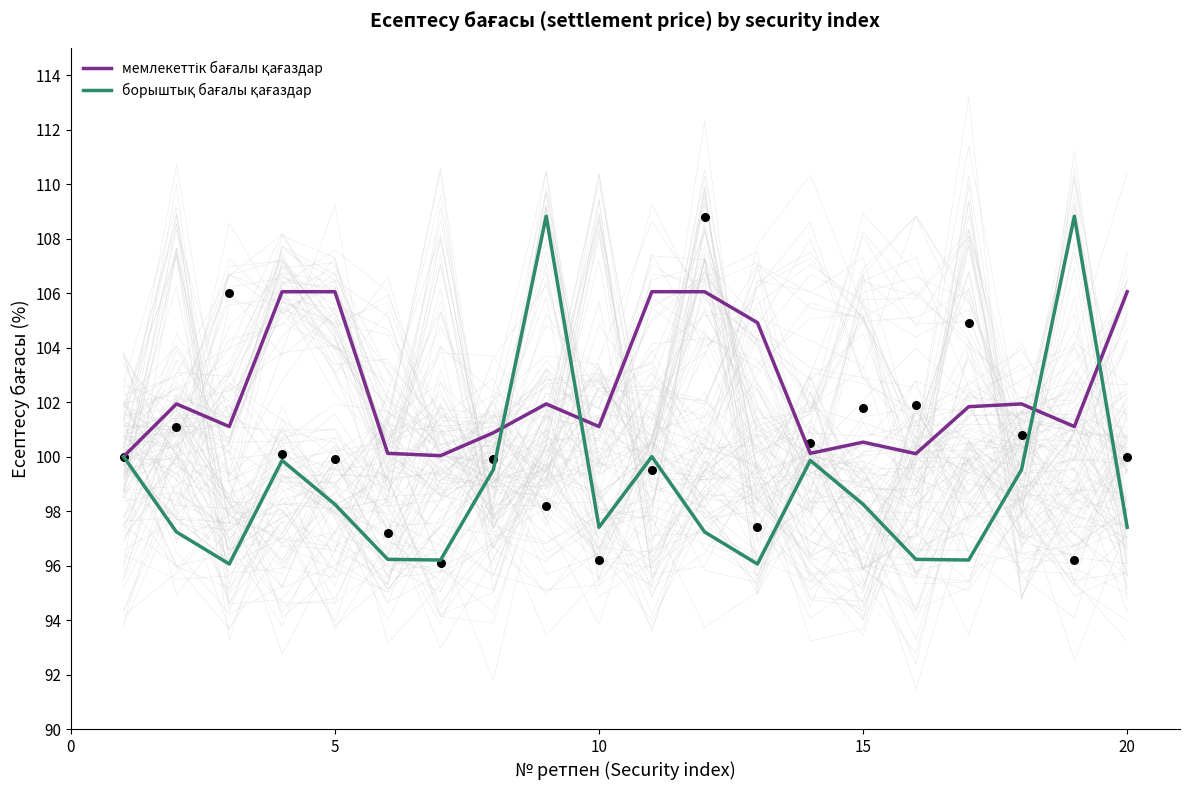

Which series contains the highest Y value?

борыштық бағалы қағаздар